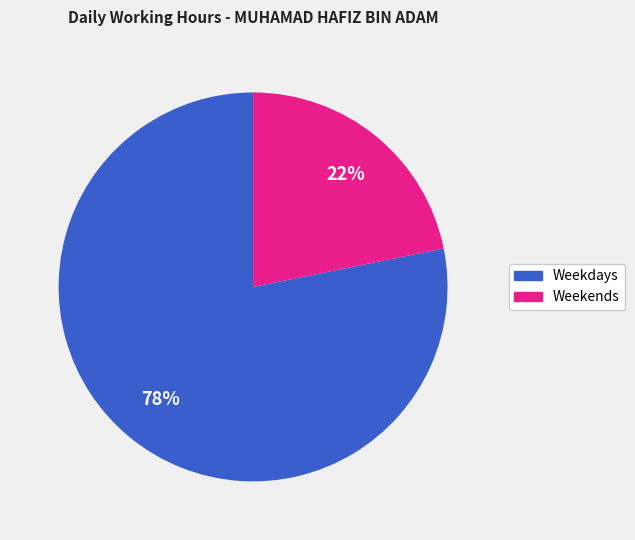

The Weekends slice represents 31% of the pie. True or false?

False